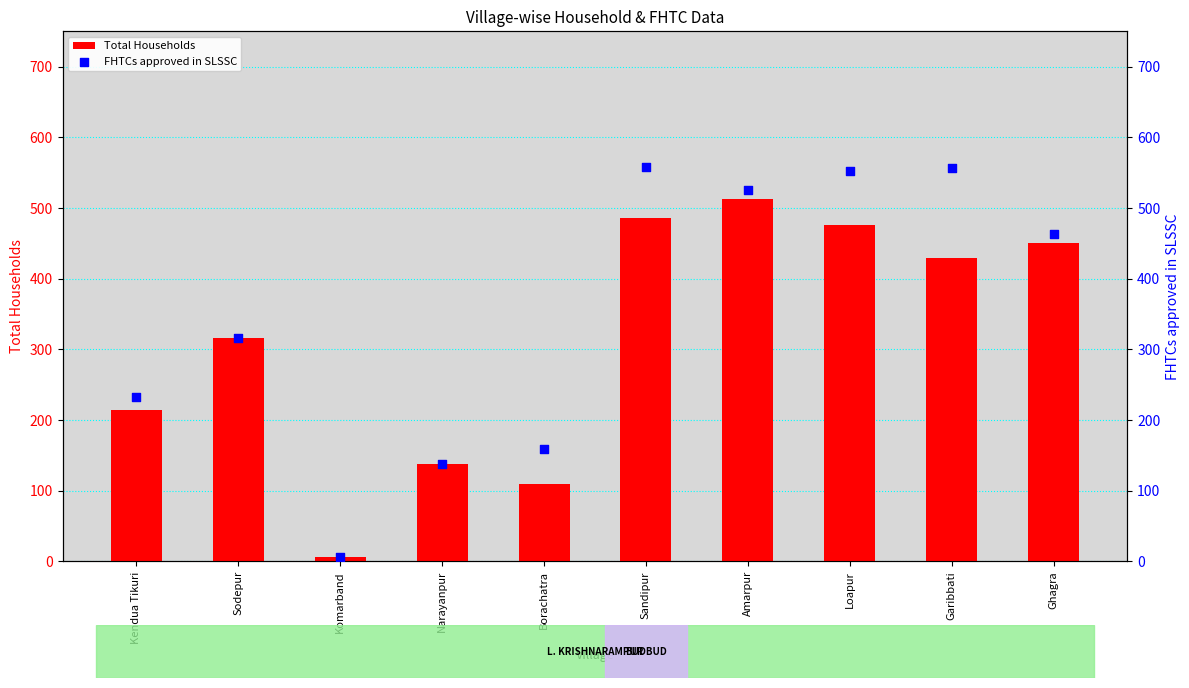

Which series has the largest total across all categories?

FHTCs approved in SLSSC